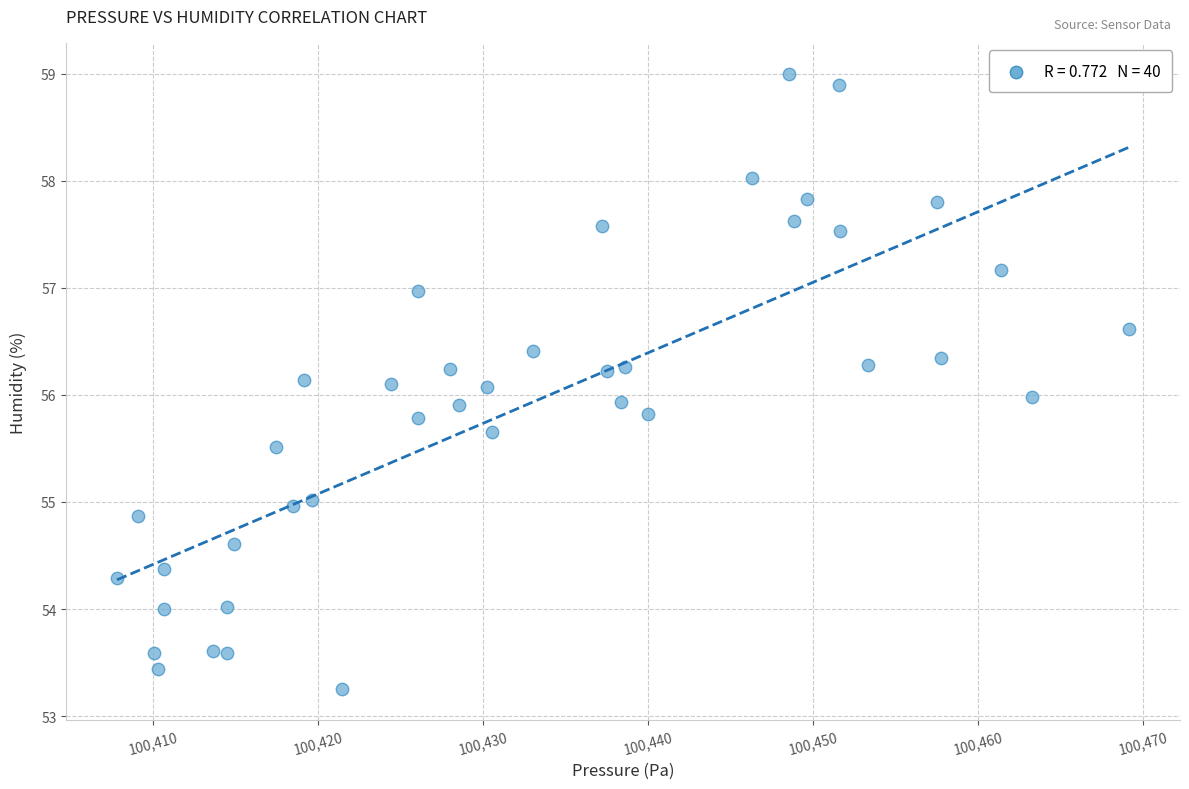

What is the range of X values (max minus min)?

61.4